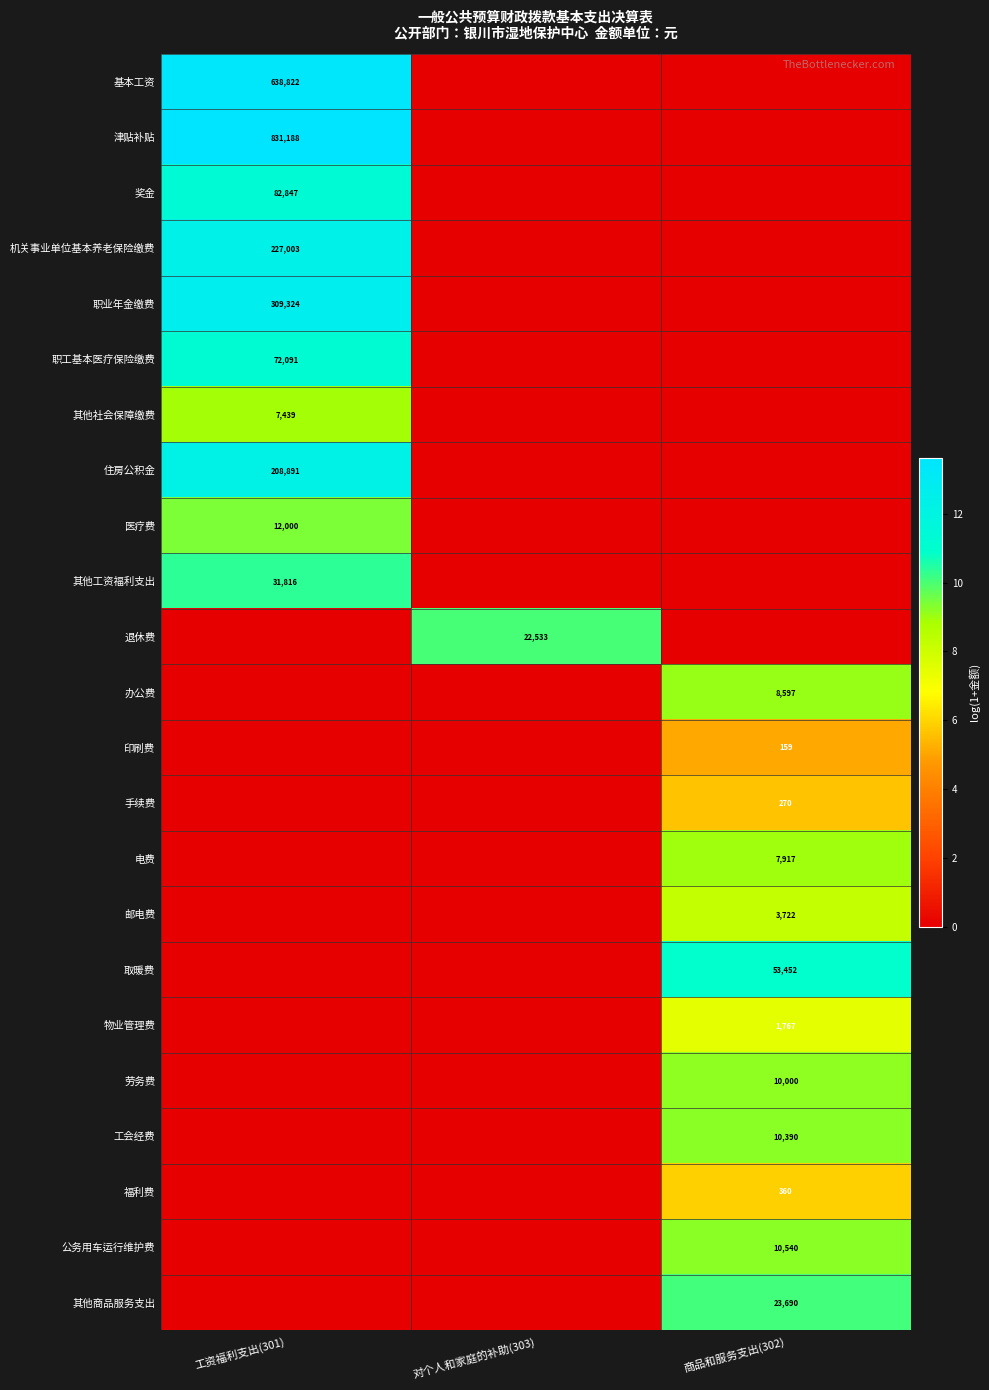

True or false: 电费 has a value of 9.0 at 商品和服务支出(302).

True